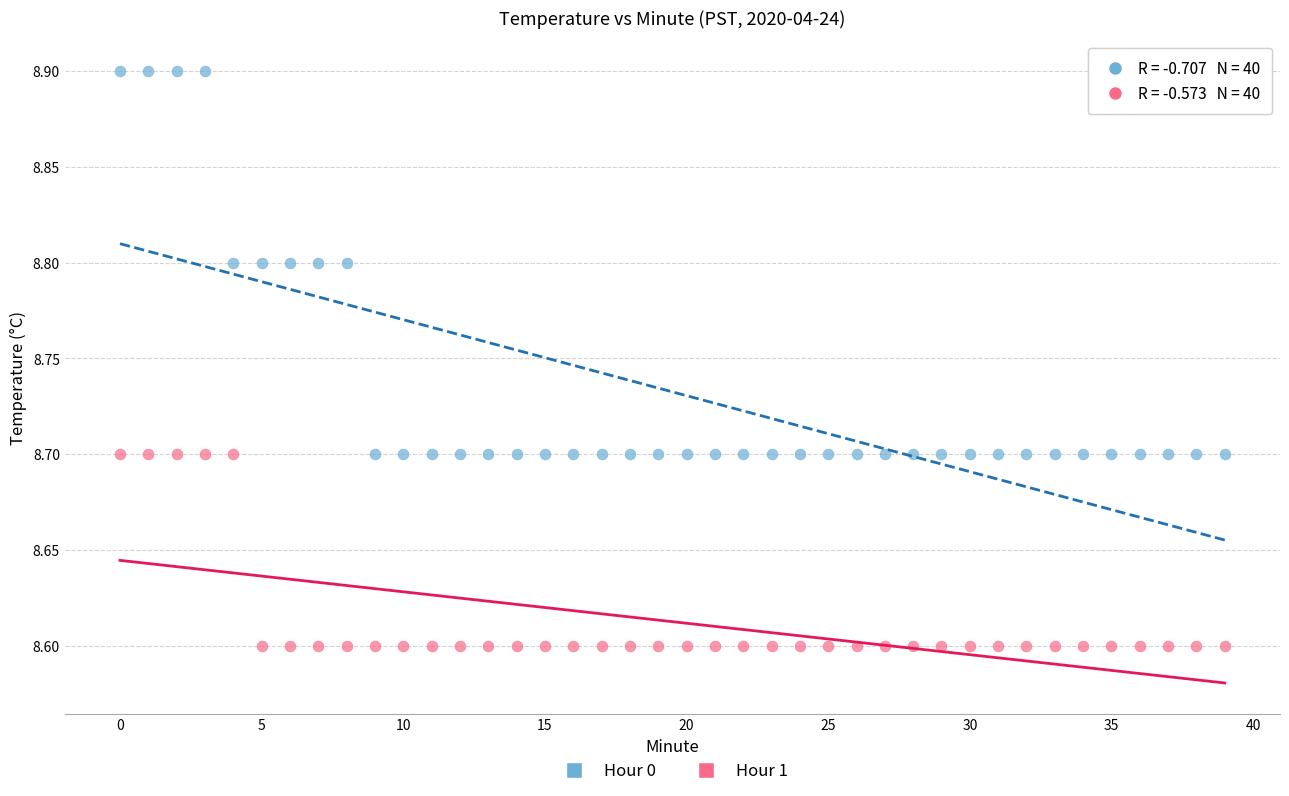

Which series has the widest spread of Y values?

Hour 0